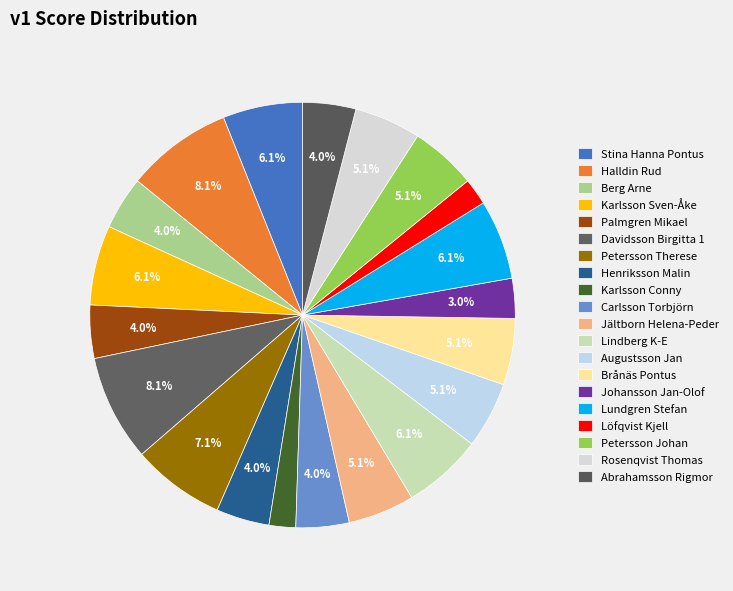

Count the number of slices in the pie.

20